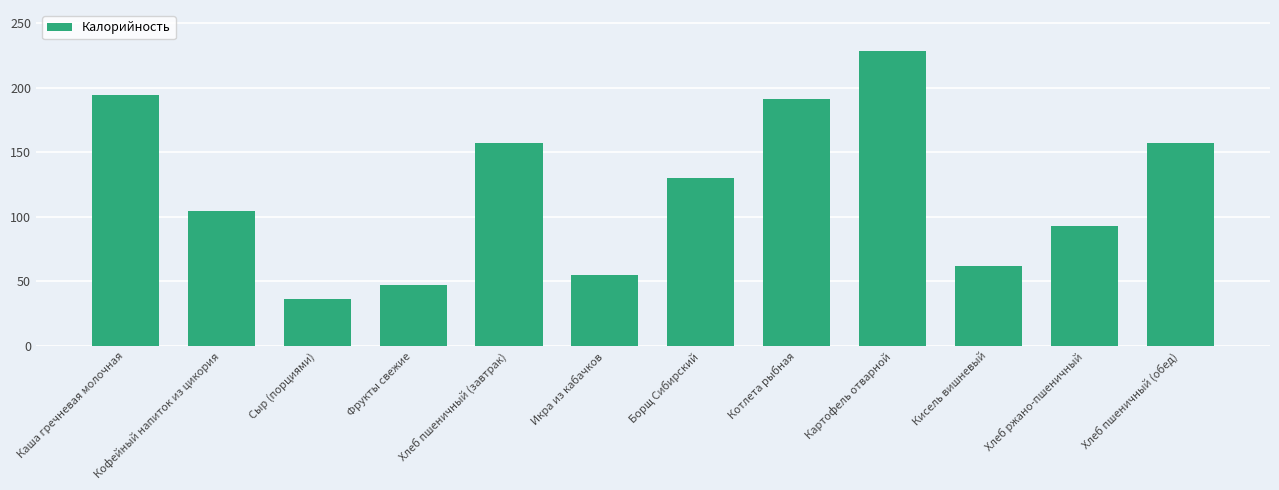

How many series are shown in this chart?

1